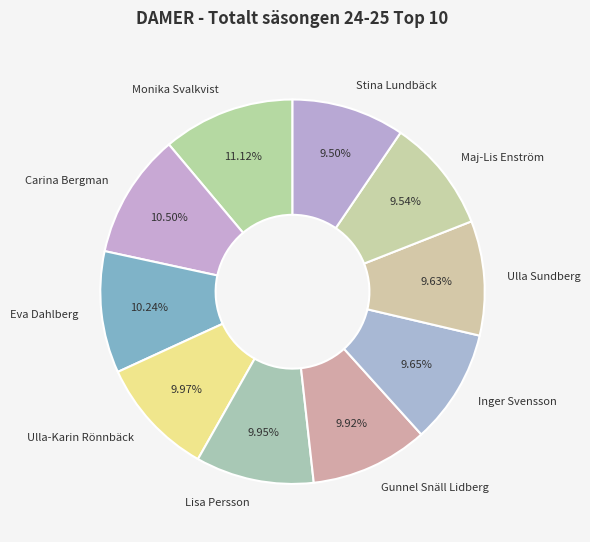

The Lisa Persson slice represents 3% of the pie. True or false?

False